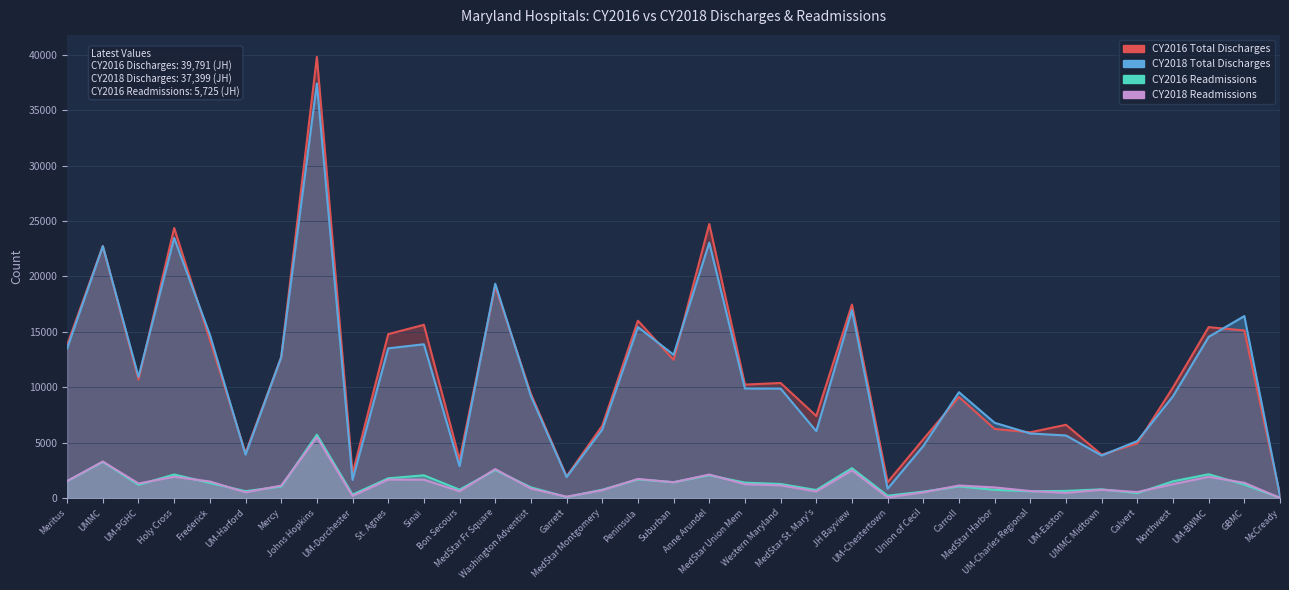

What is the maximum value for CY2016 Total Discharges?

39791